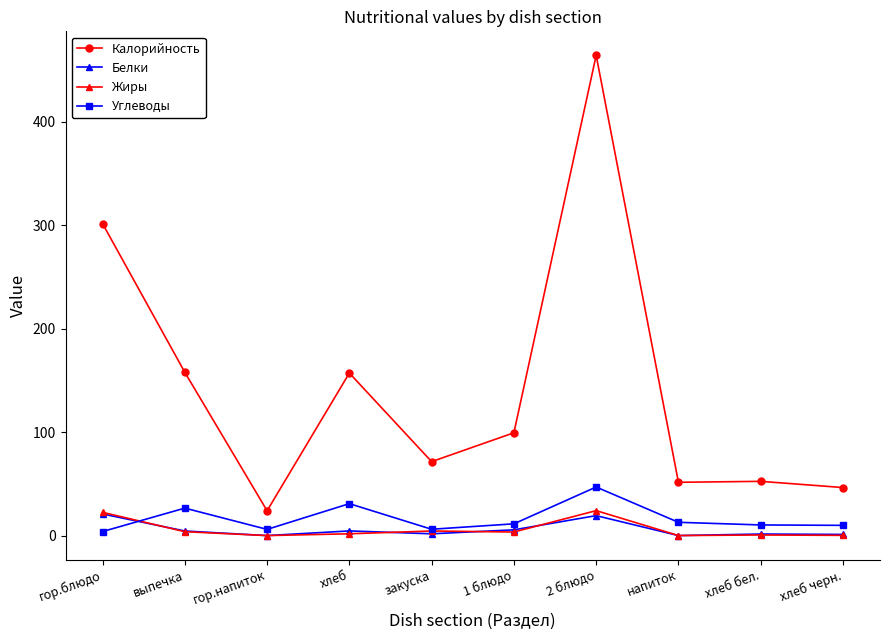

The value of Калорийность at 1 блюдо is 99.3. True or false?

True